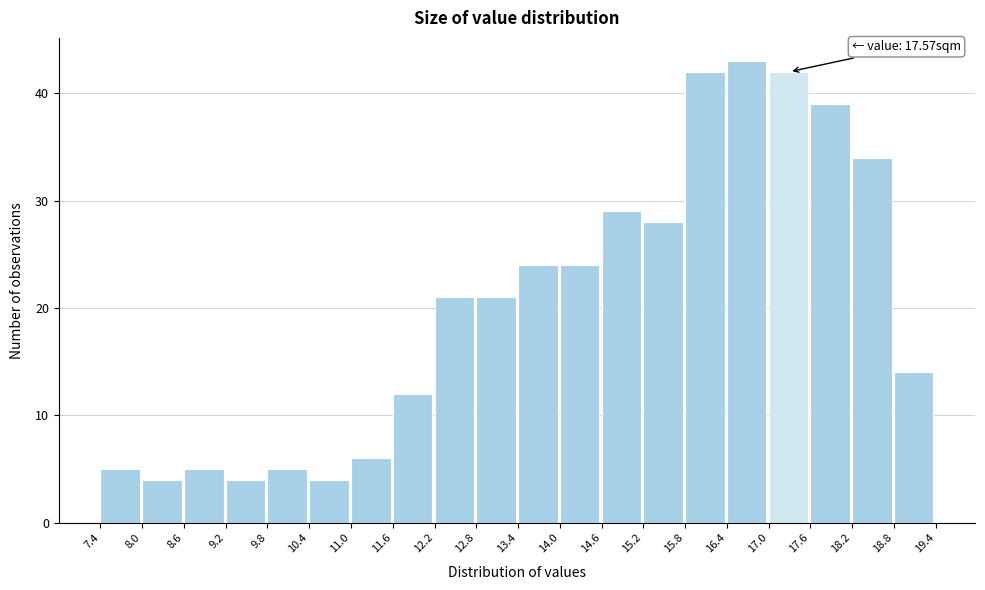

Which range on the x-axis has the tallest bar?

16.4 to 17.0